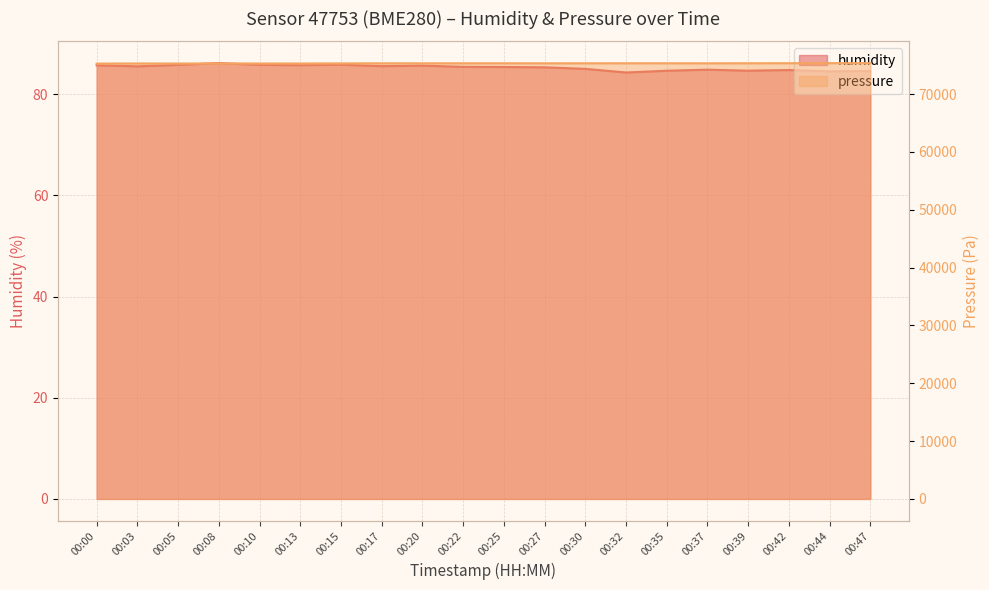

Reading right to left, extract all data points from this chart.

humidity: 84.6	84.5	84.8	84.6	84.8	84.6	84.3	85.0	85.3	85.4	85.4	85.6	85.5	85.8	85.7	85.8	86.1	85.8	85.5	85.7
pressure: 75342.4	75336.6	75332.7	75324.9	75315.1	75321.0	75321.0	75319.0	75313.2	75319.0	75317.1	75313.2	75311.2	75303.4	75285.8	75287.8	75293.7	75280.0	75289.8	75266.3